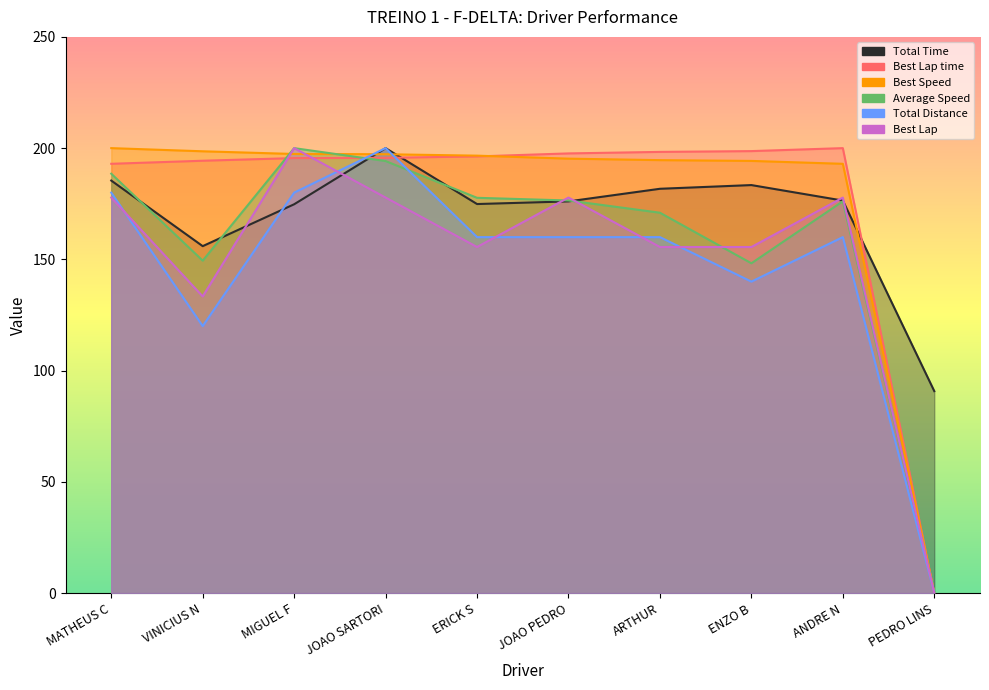

At which label does Total Time reach its minimum?

PEDRO LINS